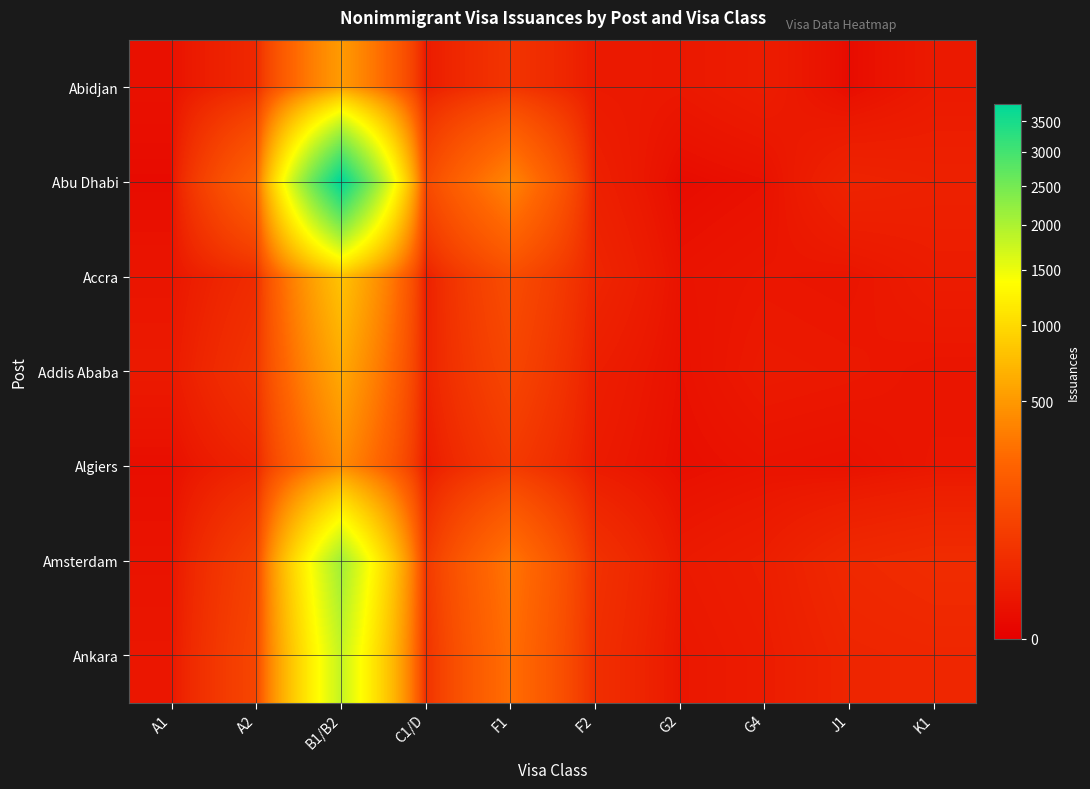

What is the maximum value shown in the chart?

3799